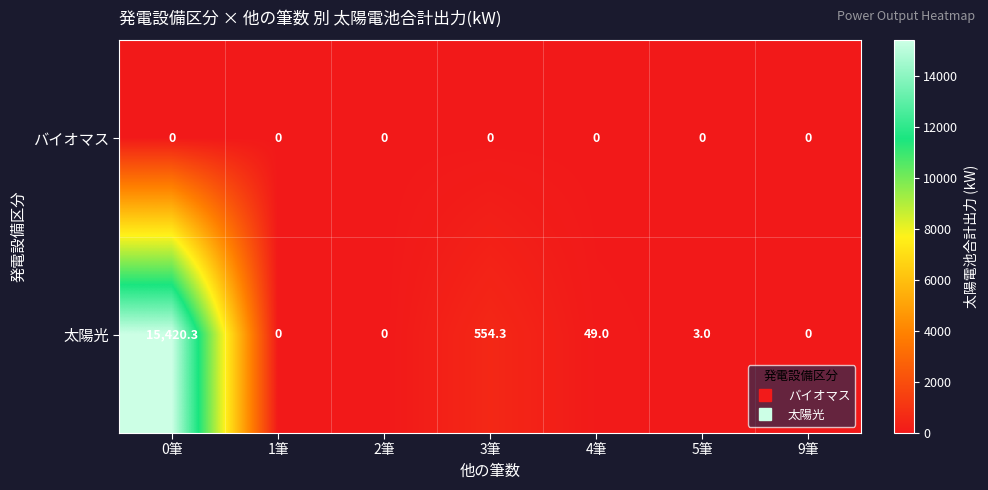

Reading right to left, list all the values displayed in this chart.

バイオマス: 0.0	0.0	0.0	0.0	0.0	0.0	0.0
太陽光: 0.0	3.0	49.0	554.3	0.0	0.0	15420.3